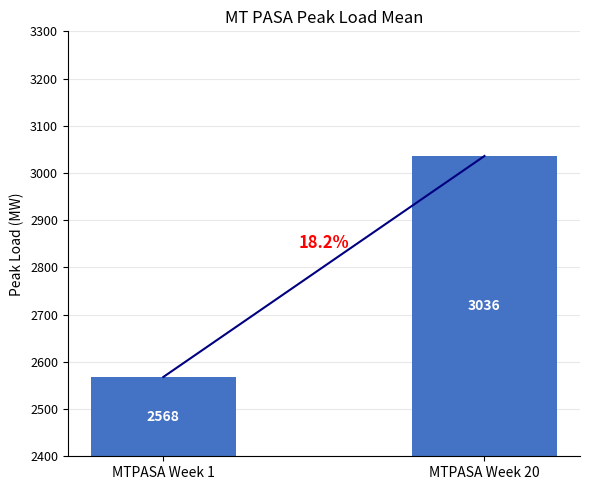

True or false: the data shows 1314 at MTPASA Week 20.

False